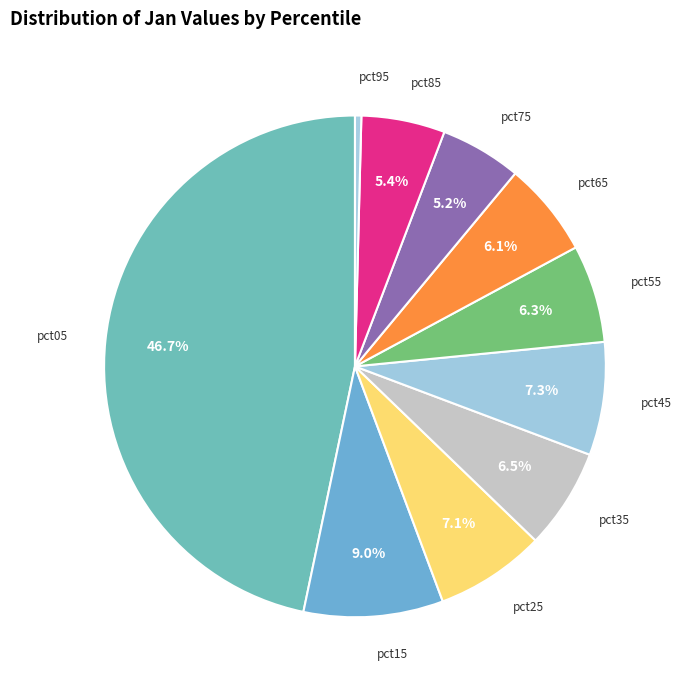

Which has a higher value, pct65 or pct45?

pct45